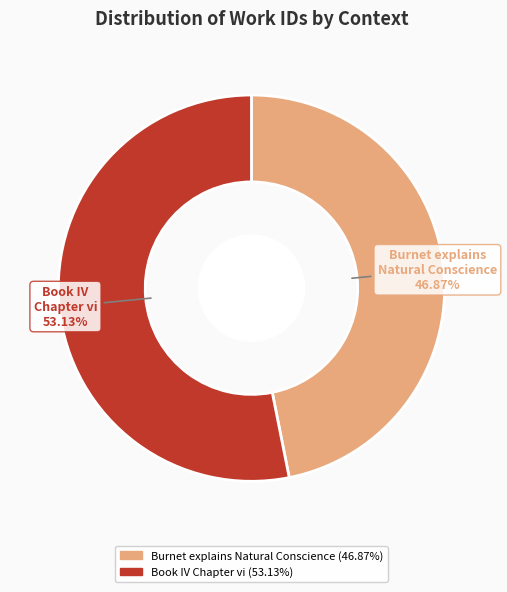

Is the sum of Book IV Chapter vi and Burnet explains Natural Conscience greater than half?

Yes